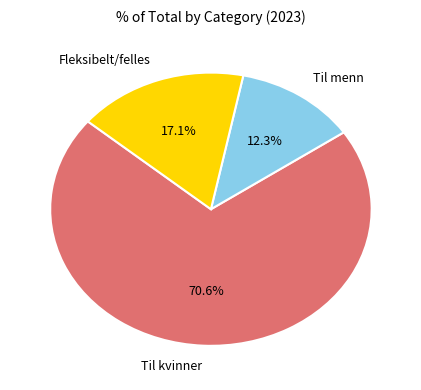

Is there any slice that represents more than half of the pie?

Yes